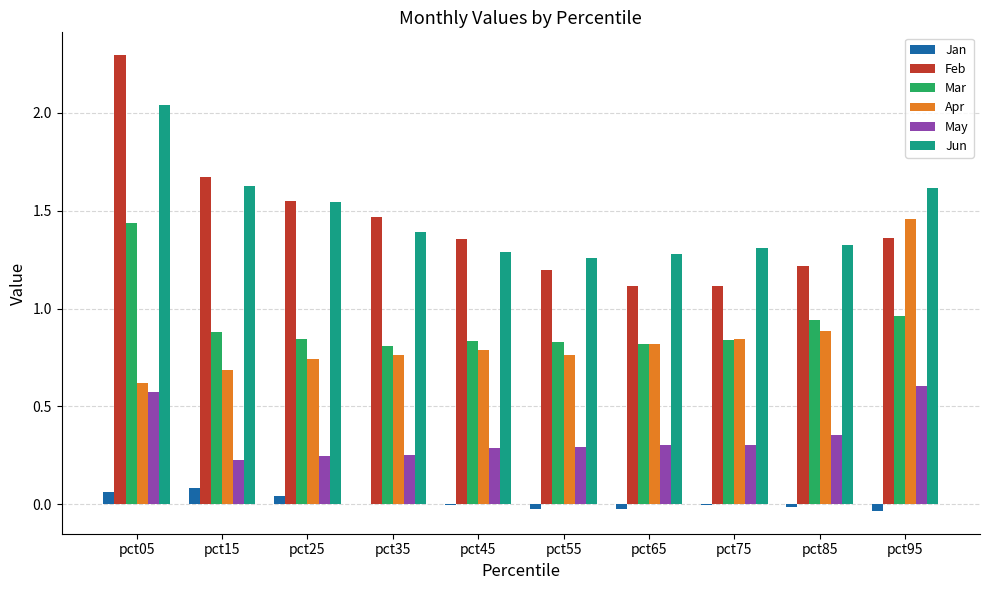

Are the bars horizontal?

No